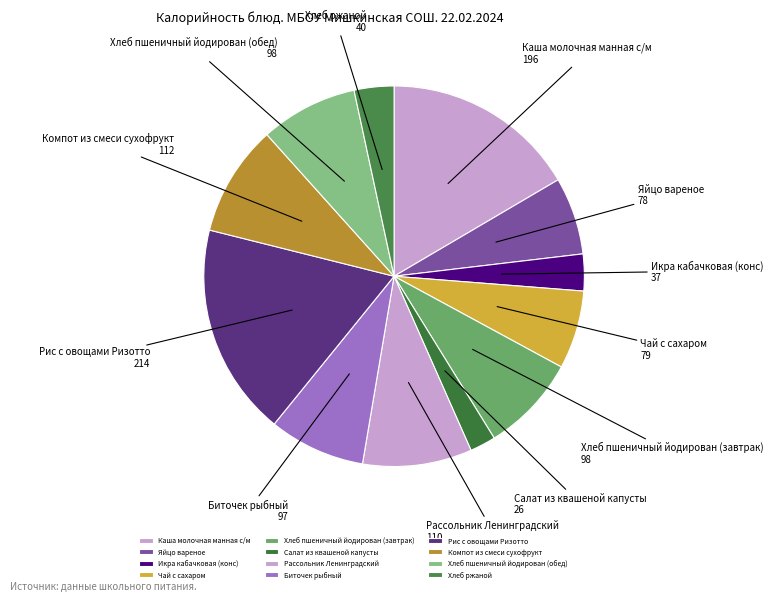

Between Икра кабачковая (конс) and Хлеб пшеничный йодирован (обед), which is larger?

Хлеб пшеничный йодирован (обед)